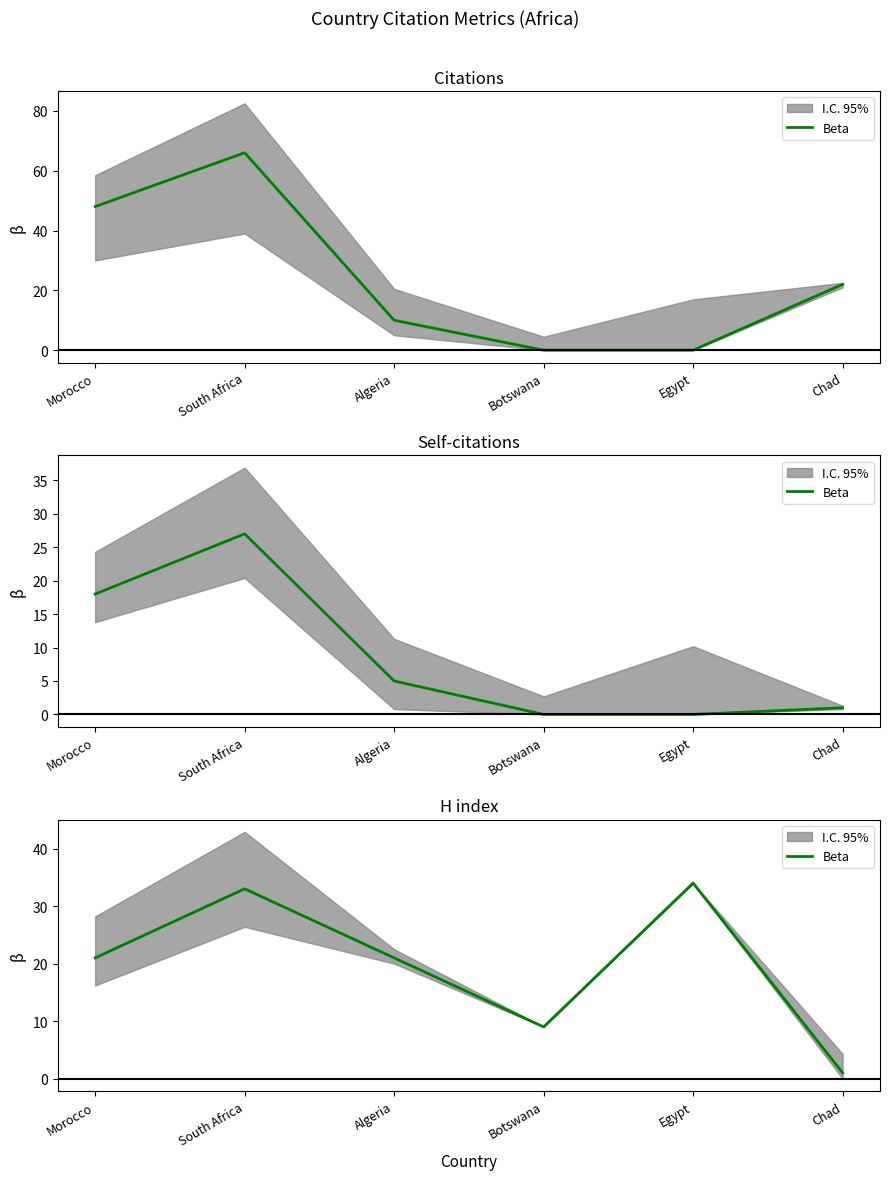

At which label does the data first exceed 21?

South Africa